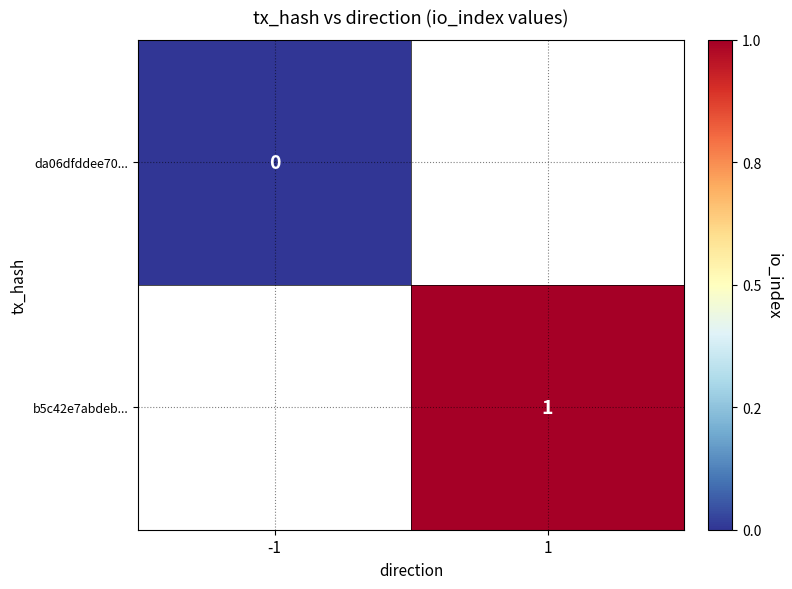

Is the value of da06dfddee70... at -1 greater than the value of b5c42e7abdeb... at 1?

No